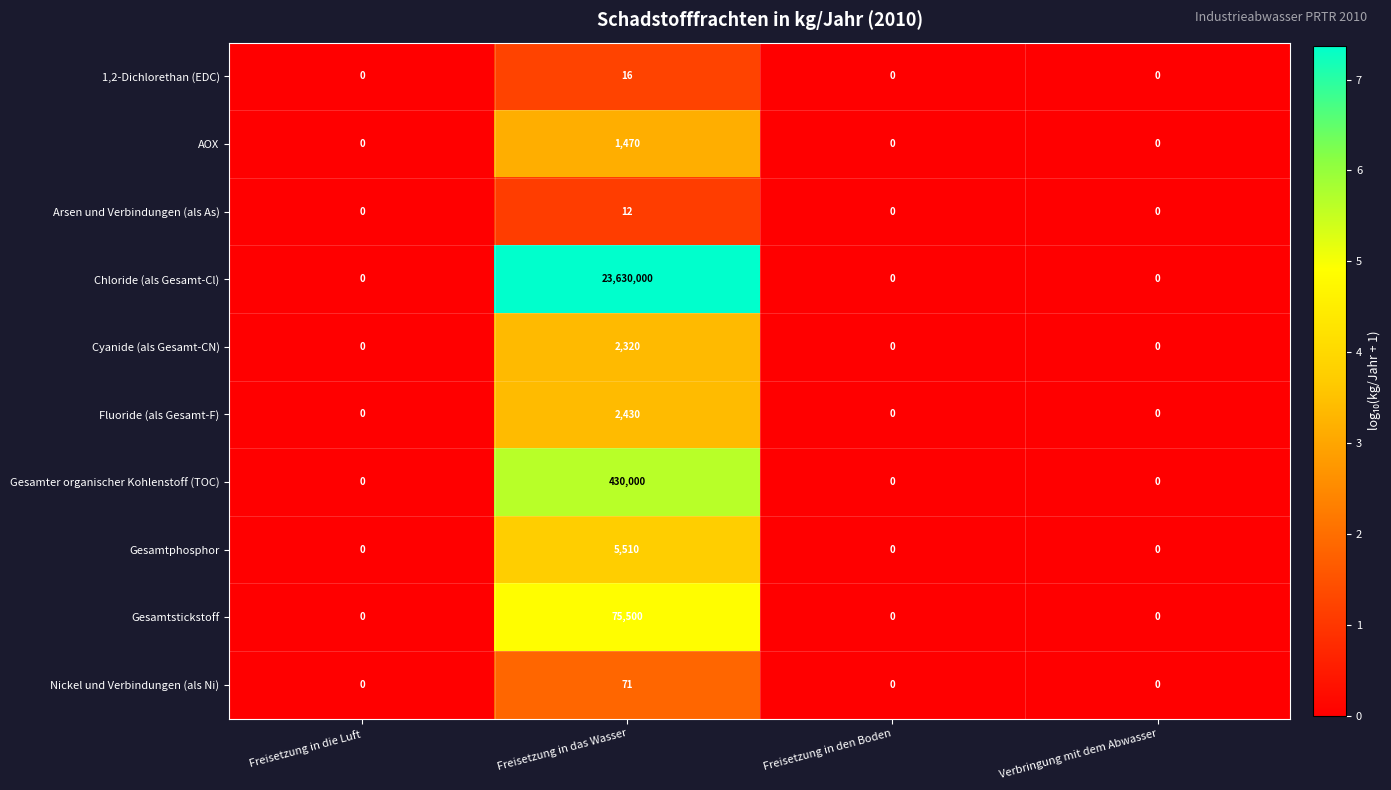

What is the average value of the Cyanide (als Gesamt-CN) series?

580